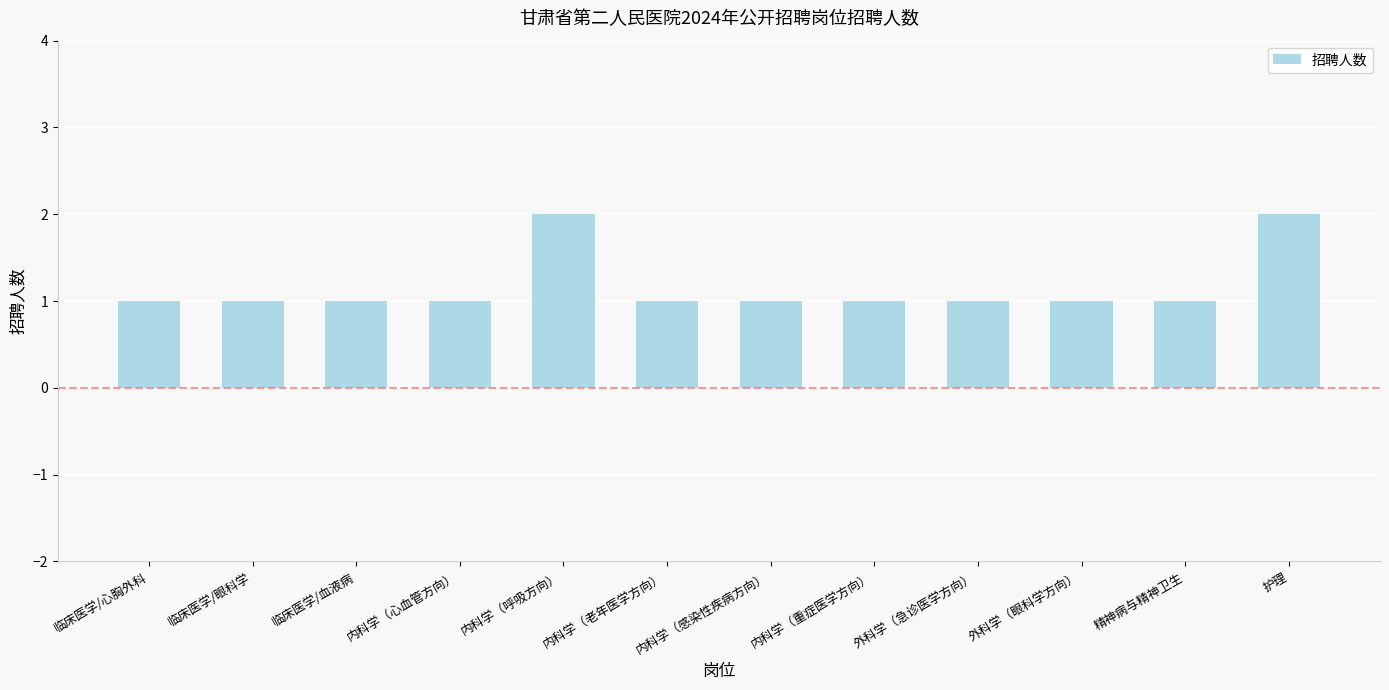

The chart shows a value of 1 at 临床医学/心胸外科. True or false?

True